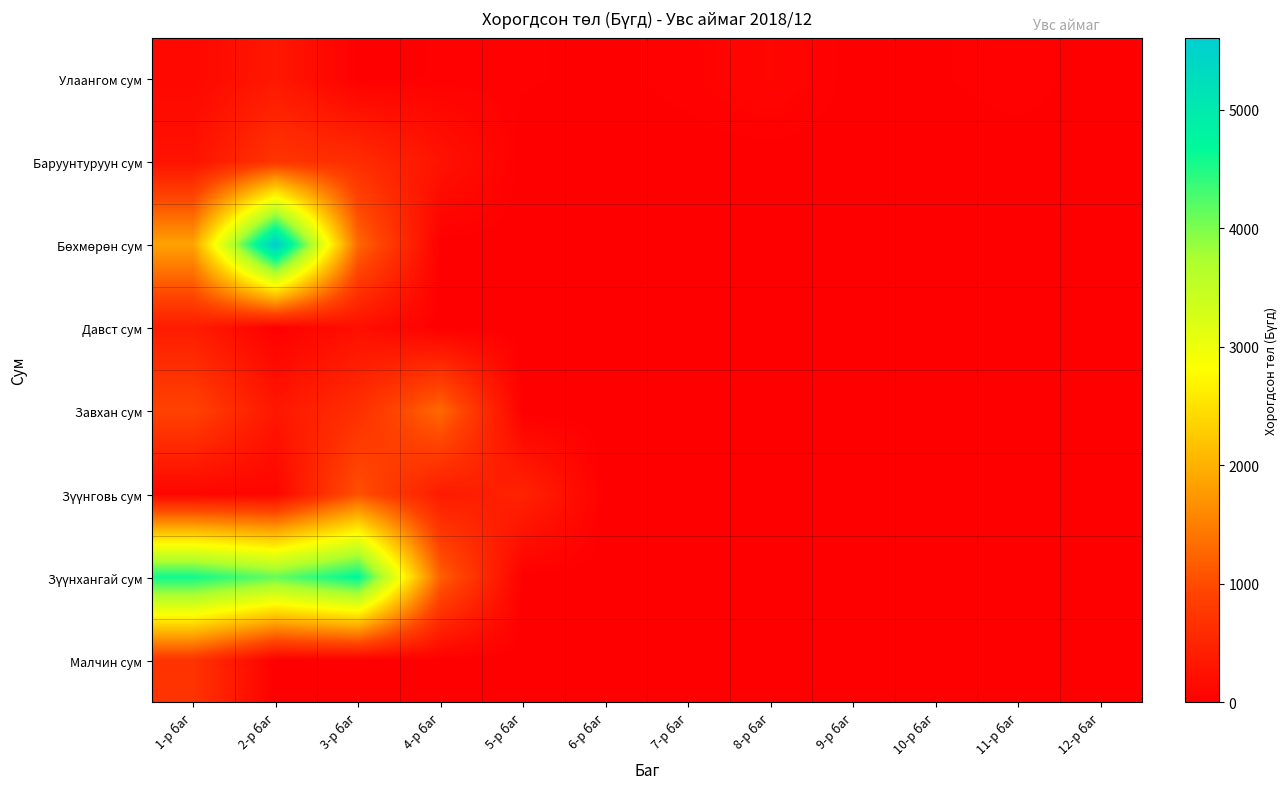

How many series are shown in this chart?

8